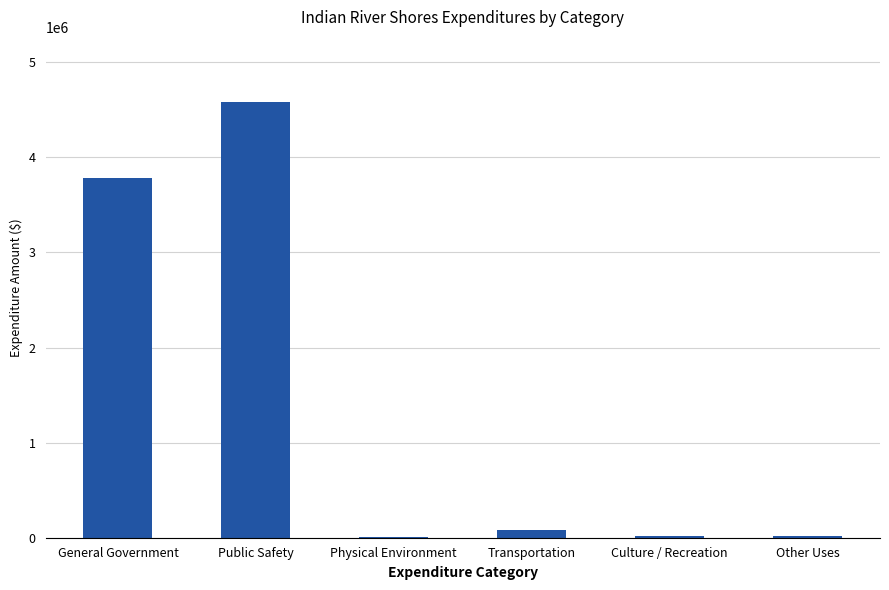

What is the ratio of the value at General Government to the value at Public Safety?

0.8